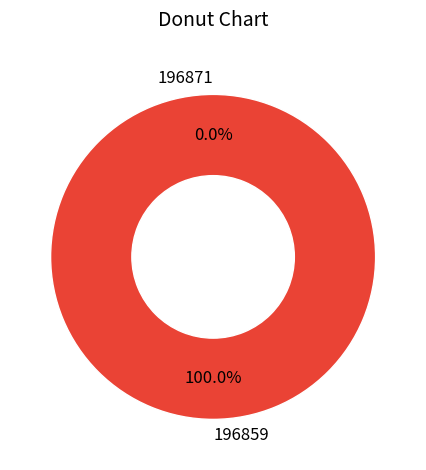

Count the number of slices in the pie.

2